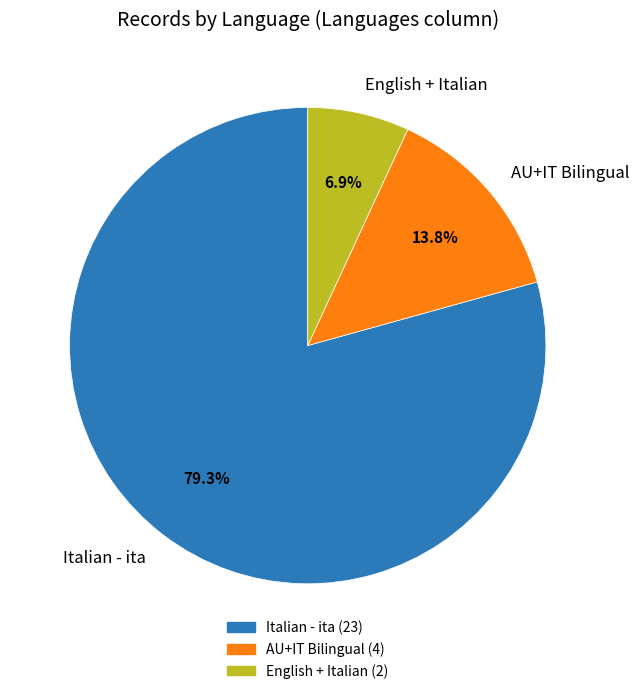

What percentage is the Italian - ita slice, to the nearest percent?

79%